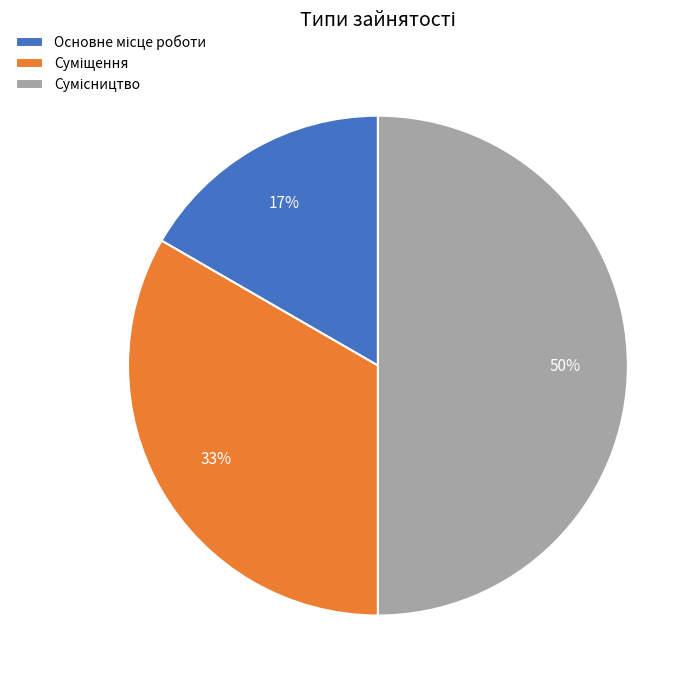

To the nearest percent, what is the average slice percentage?

33%